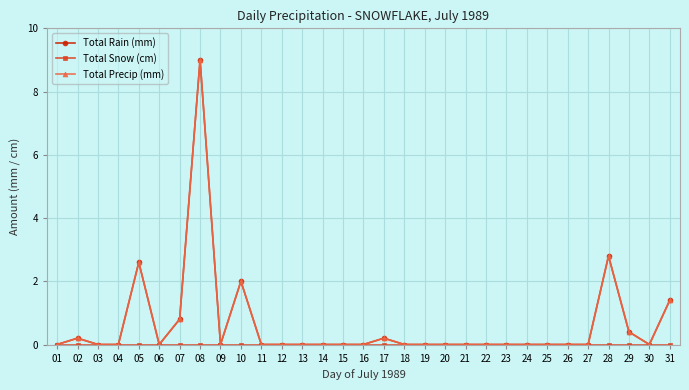

Between 20 and 22, which series saw the biggest shift?

Total Rain (mm)